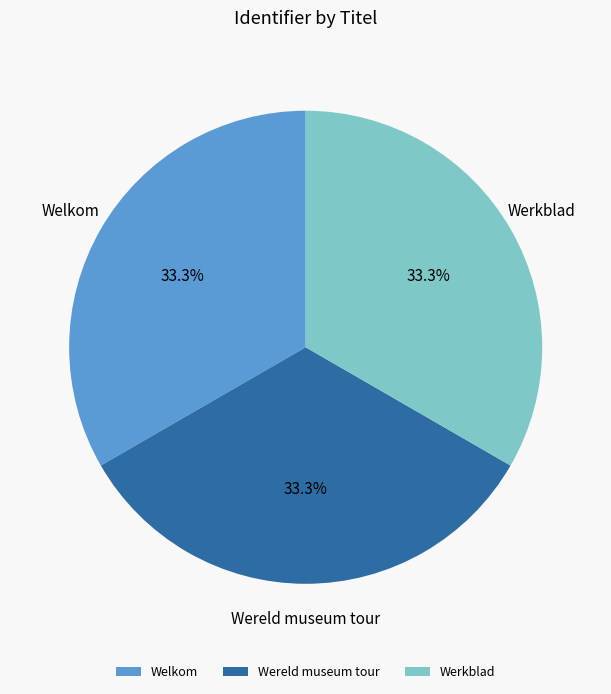

Does Welkom account for over 50% of the chart?

No